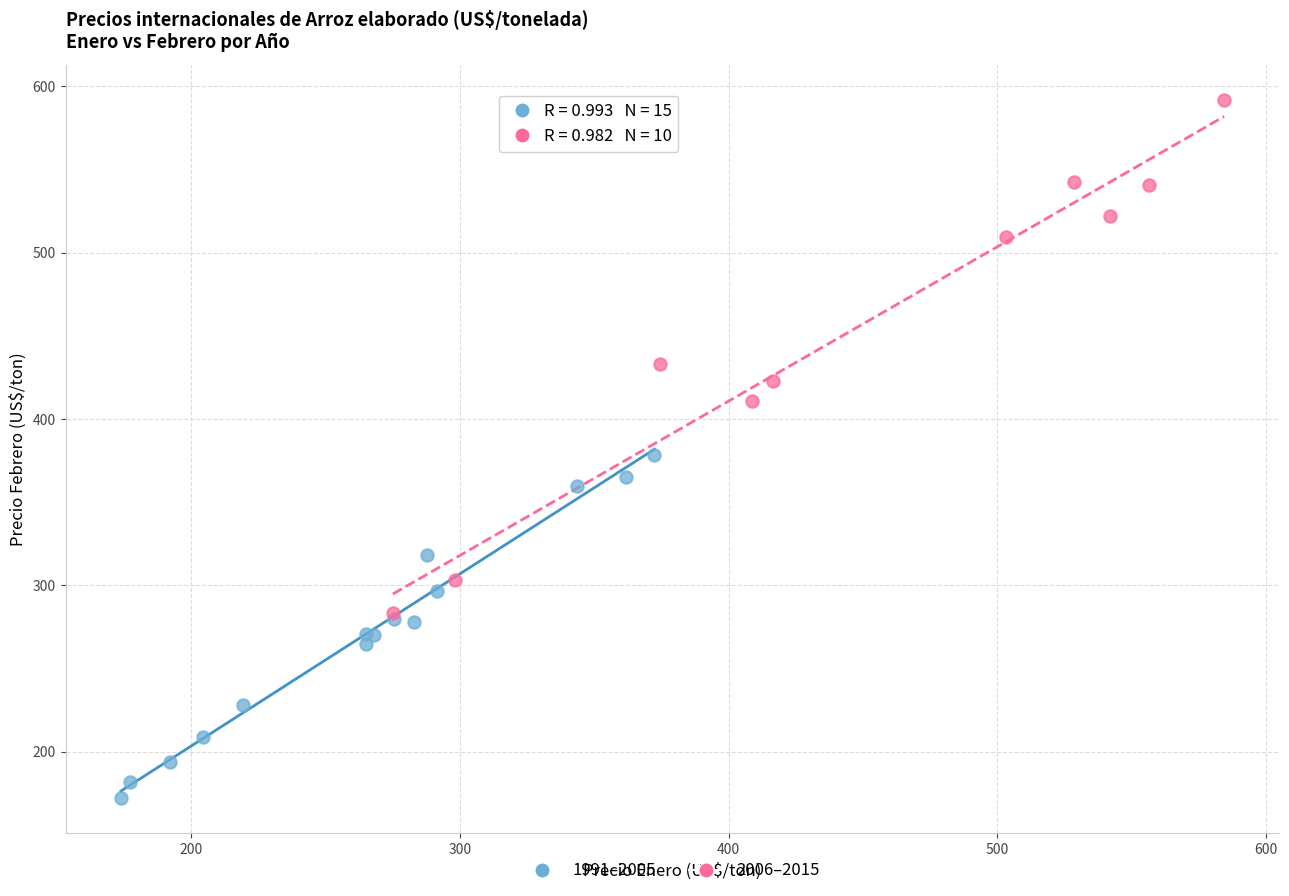

Which series contains the lowest Y value?

1991–2005